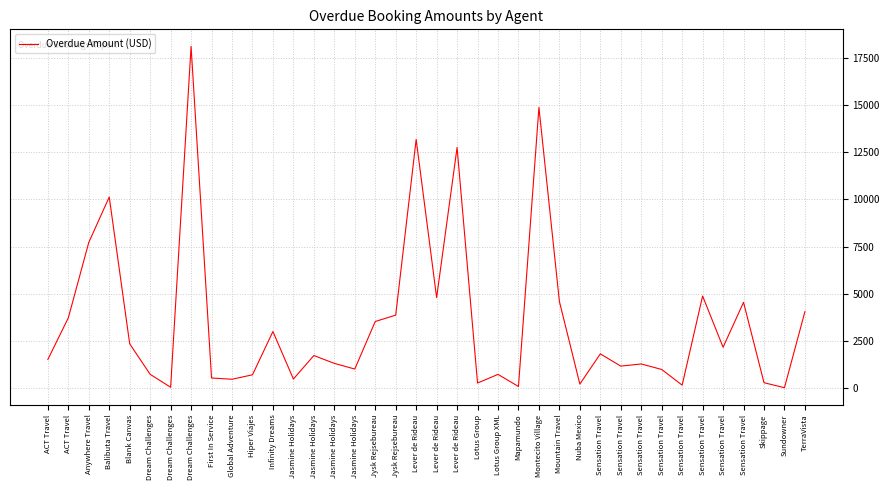

How many lines are shown in the chart?

1